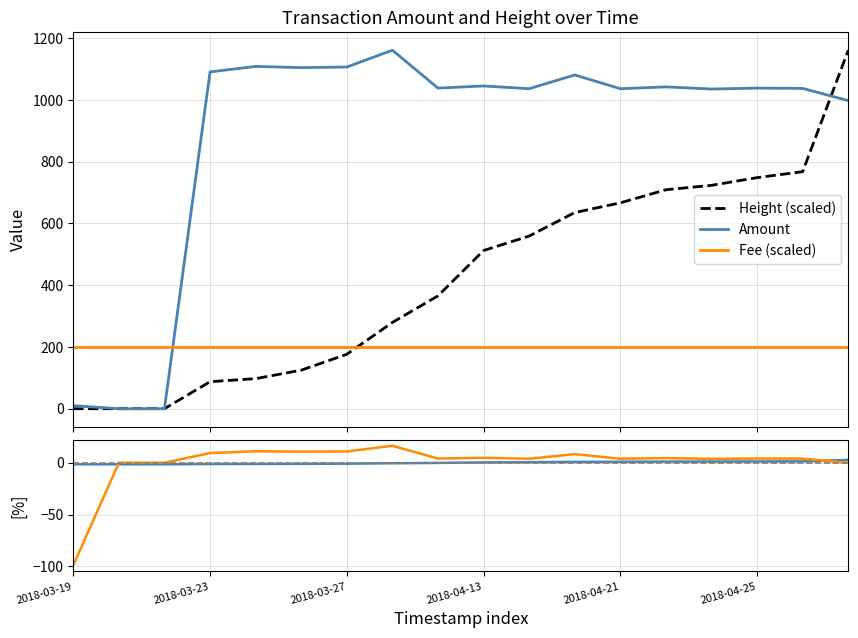

What is the highest value of the Fee (scaled) series?

200.0